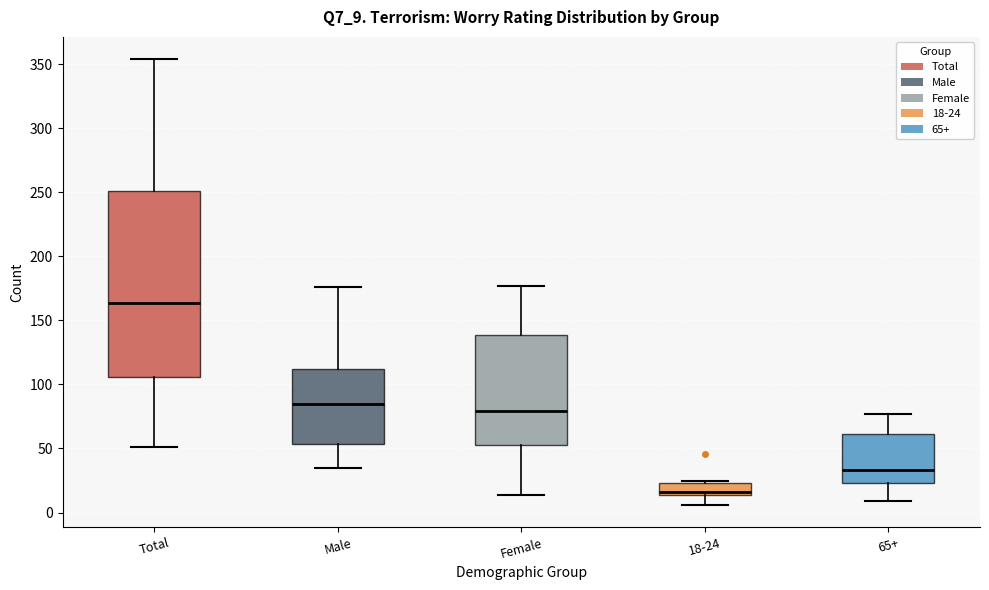

Where does the upper whisker of the box for Total end on the y-axis? The values are not printed on the chart, so give them approximately, as read against the axis.

355